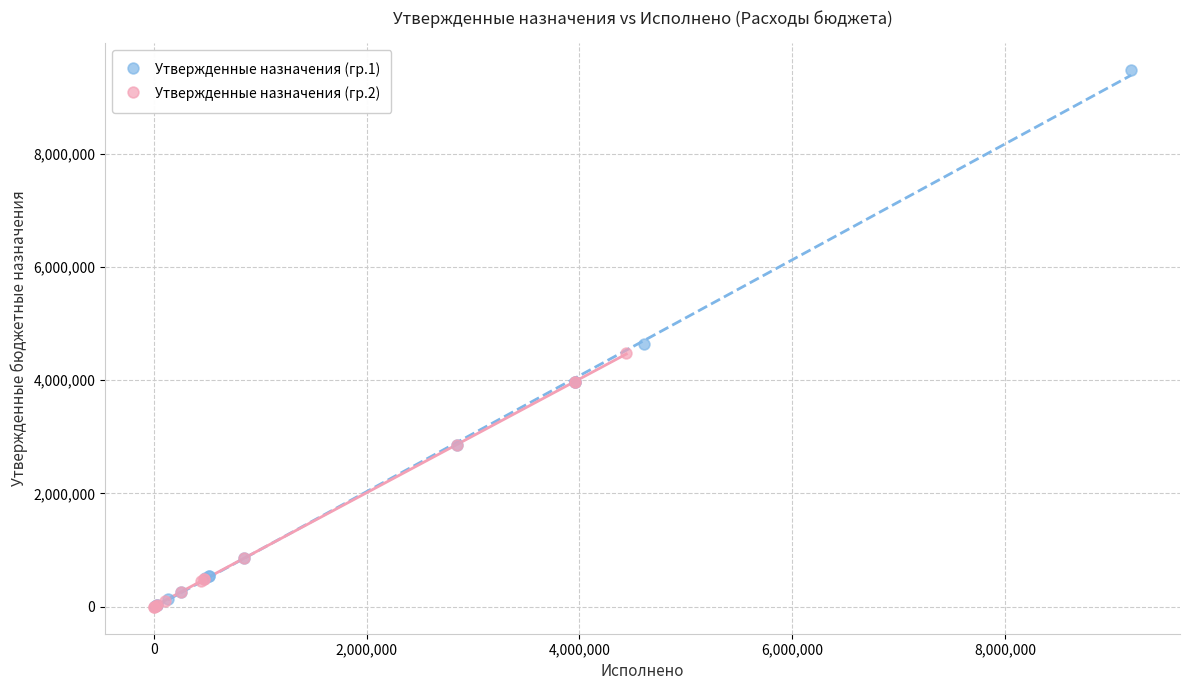

Which series contains the highest Y value?

Утвержденные назначения (гр.1)